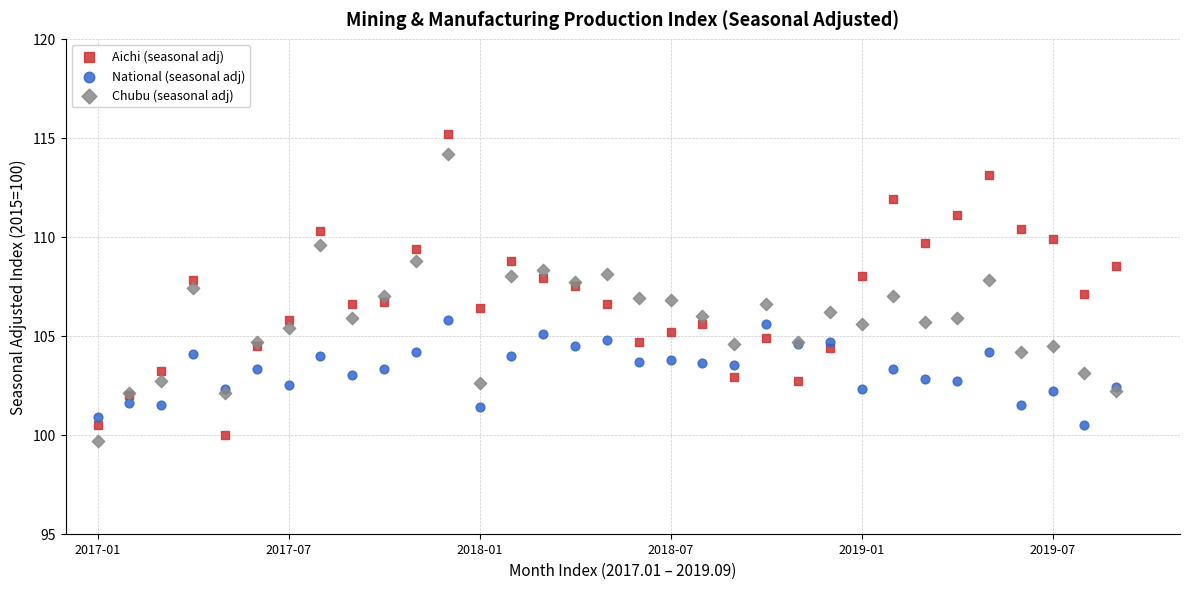

Which series has the widest spread of Y values?

Aichi (seasonal adj)